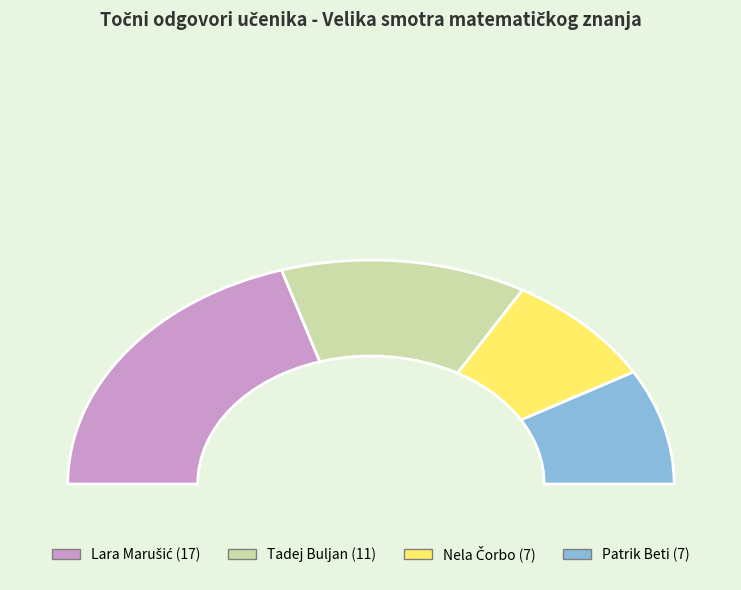

How many slices are in this pie chart?

4